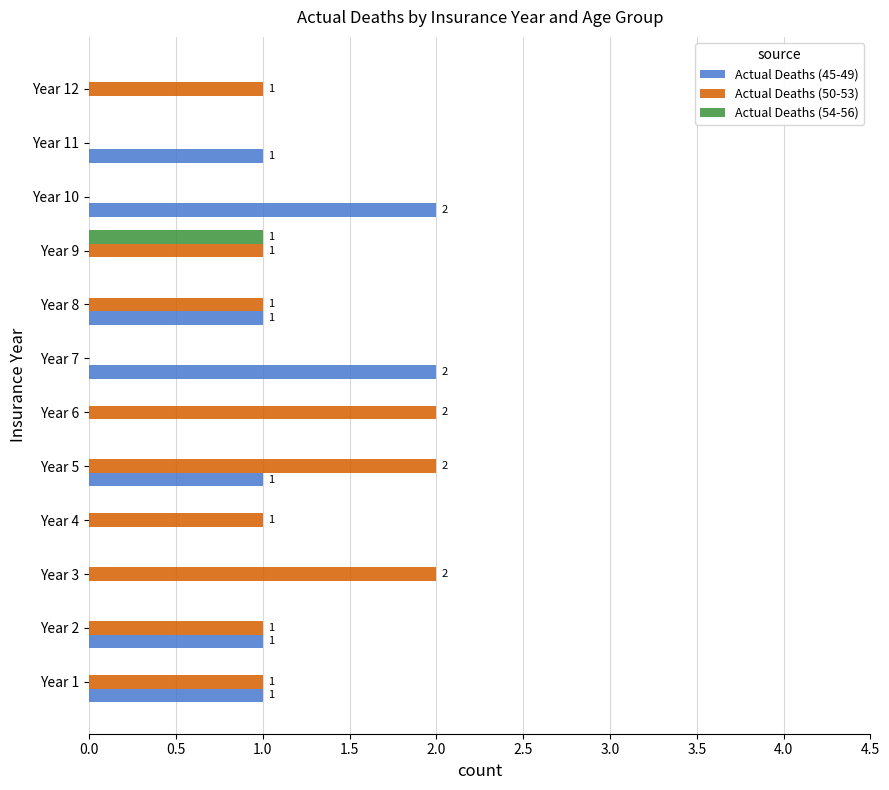

Is it true that Actual Deaths (50-53) equals 1 at Year 7?

False